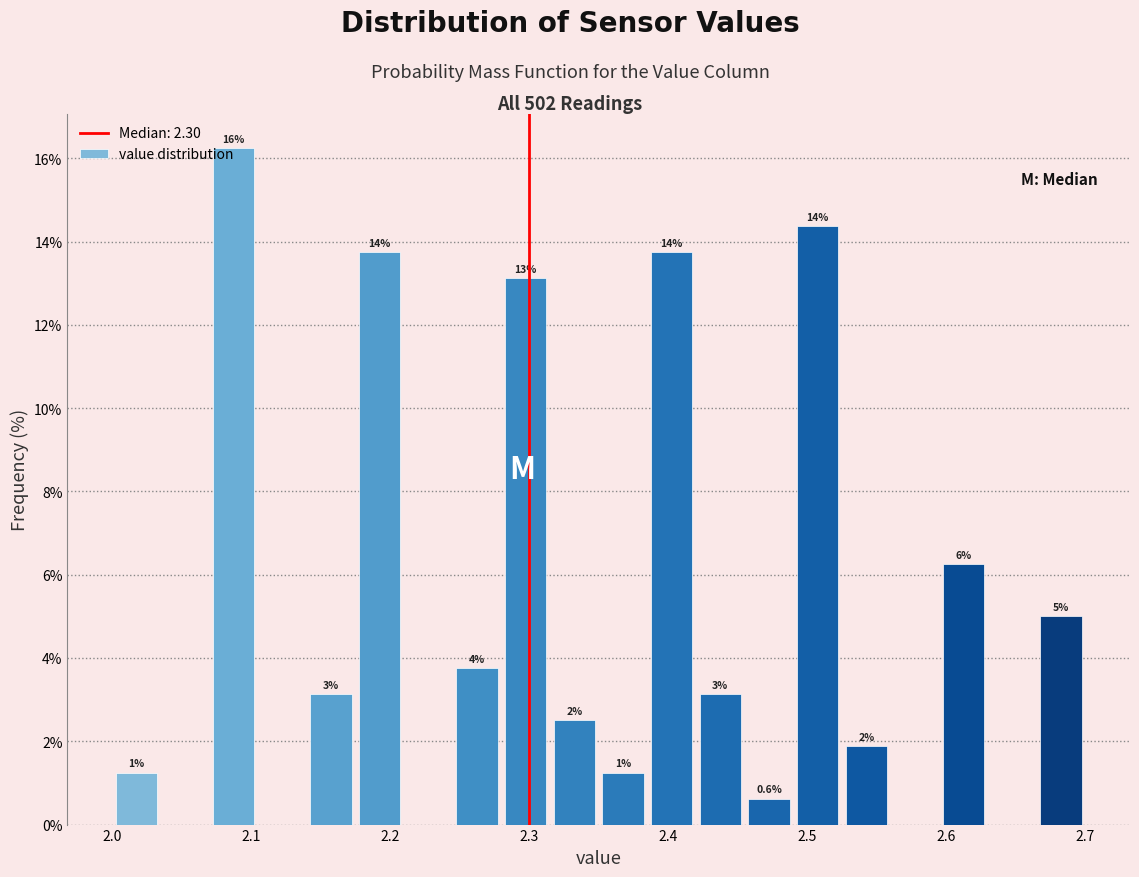

Around what value on the x-axis is the tallest bar? Give the approximate position of its centre, as read against the axis.

2.09